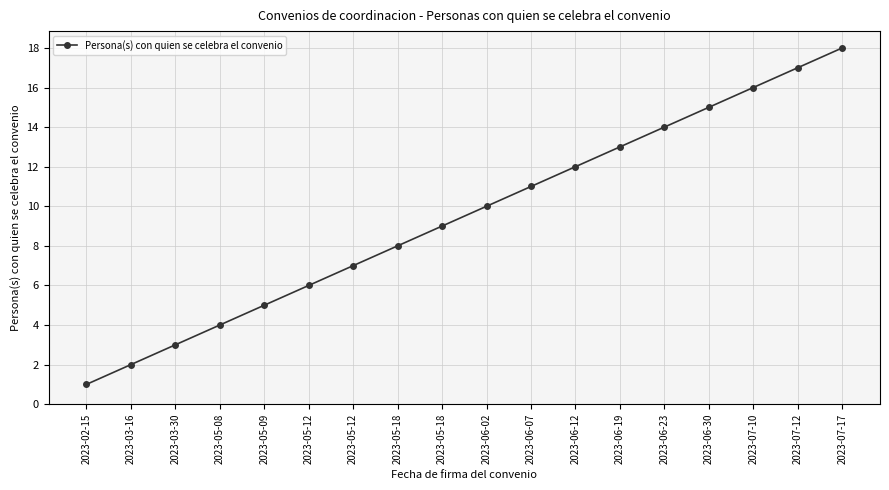

Which label corresponds to the largest value in the chart?

2023-07-17